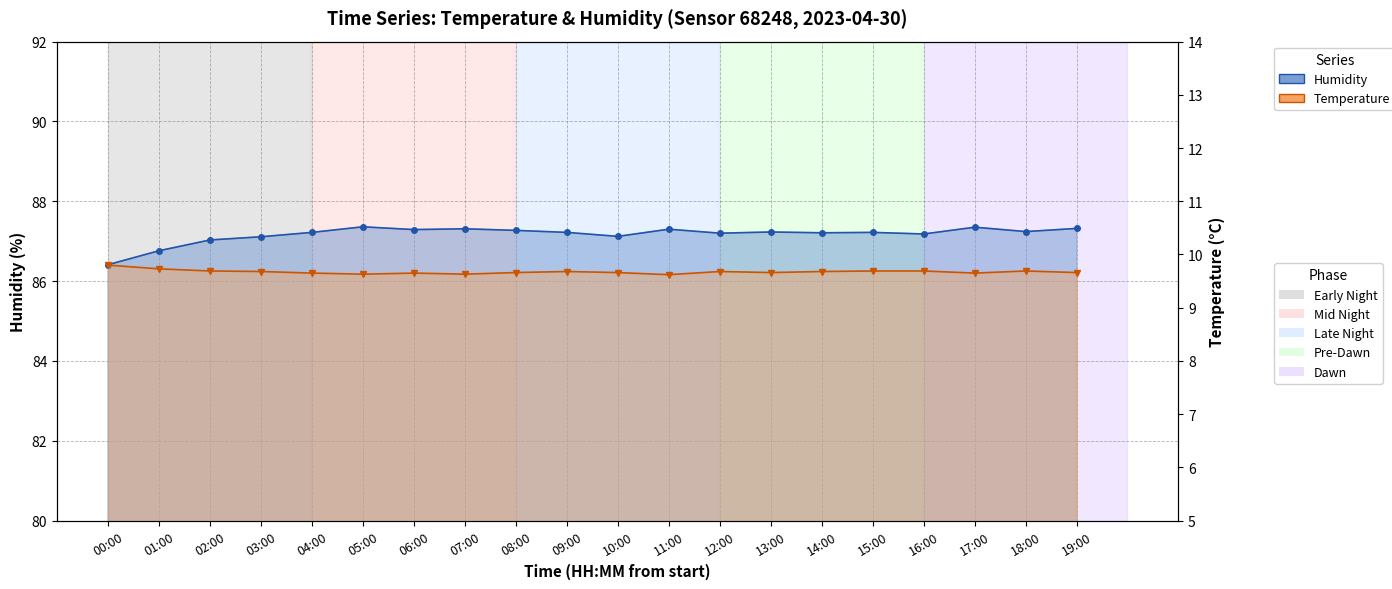

Is it true that Humidity equals 87.1 at 10:00?

True